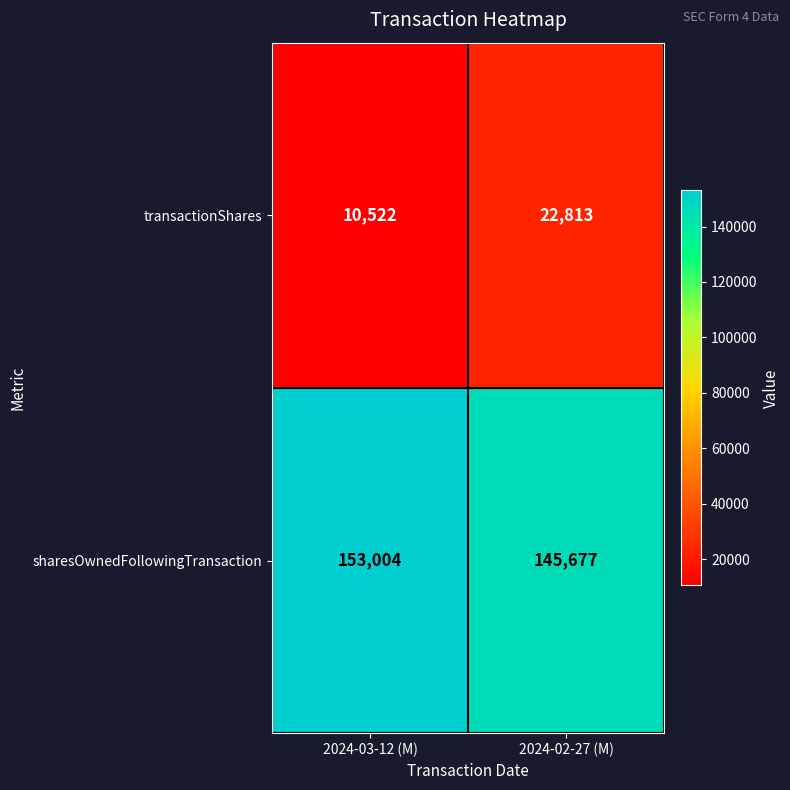

Reading right to left, transcribe all the data shown in this chart.

transactionShares: 22813	10522
sharesOwnedFollowingTransaction: 145677	153004